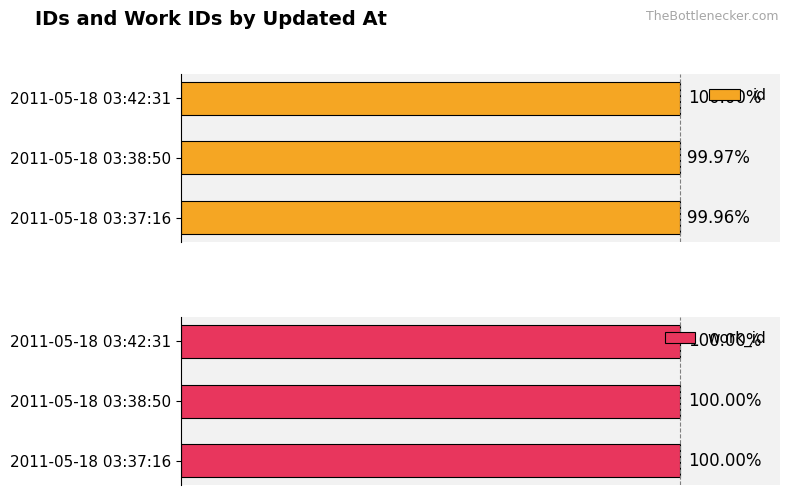

List the labels in order of id value, smallest first.

2011-05-18 03:37:16, 2011-05-18 03:38:50, 2011-05-18 03:42:31